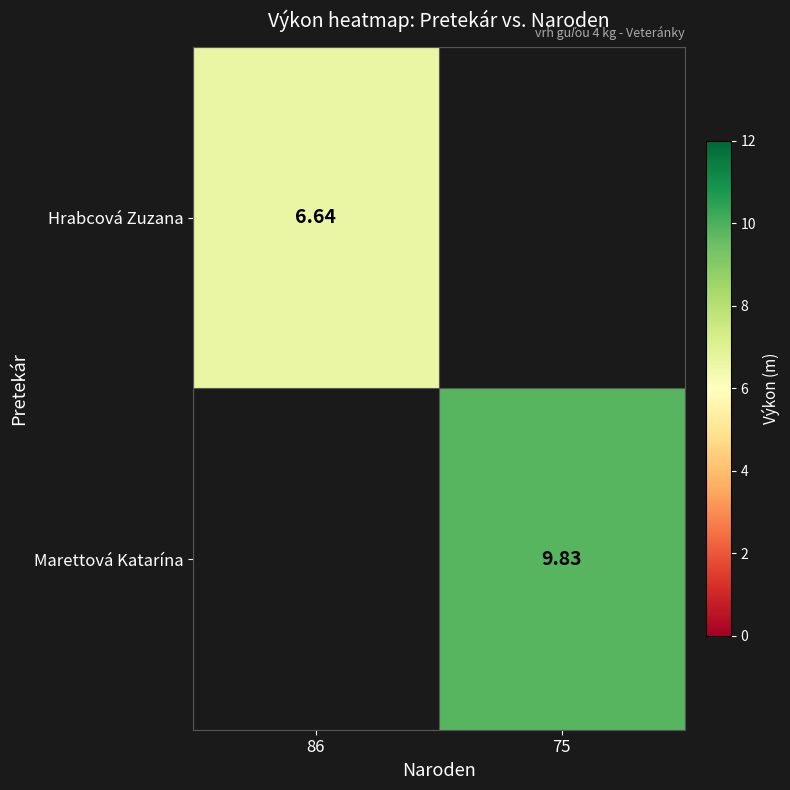

Is the value of Marettová Katarína at 75 greater than the value of Hrabcová Zuzana at 86?

Yes